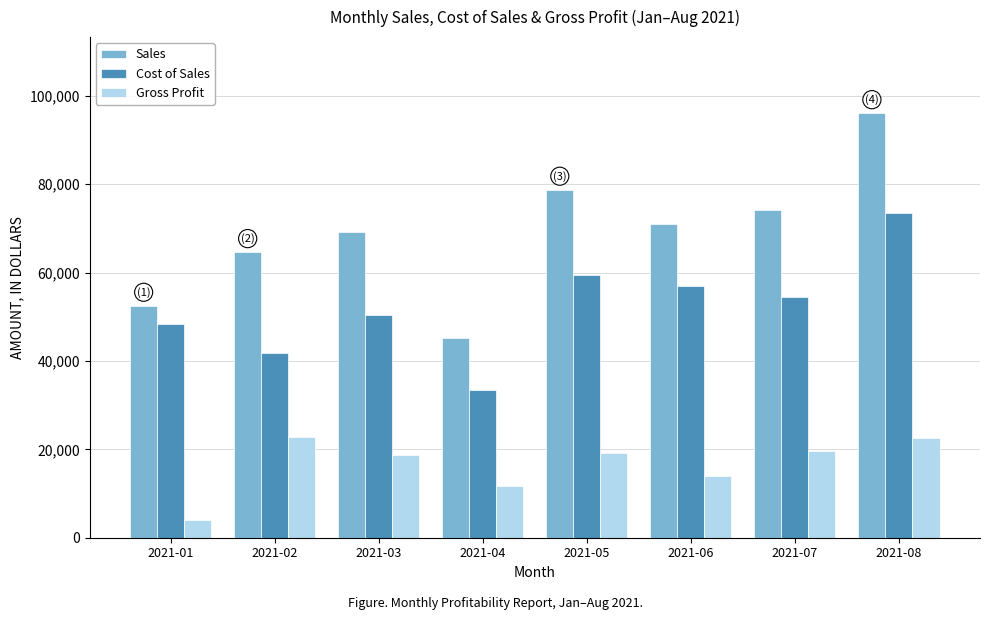

At which label does Sales reach its minimum?

2021-04